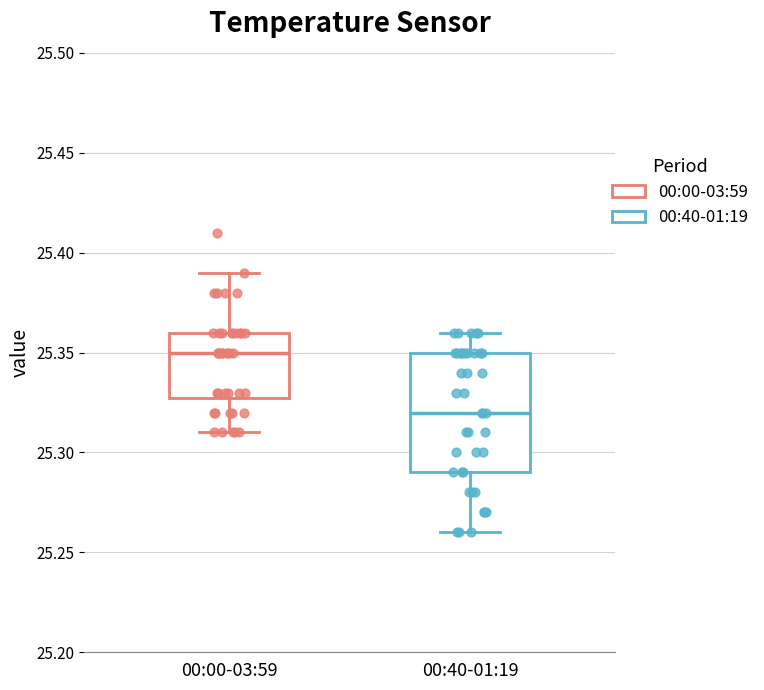

Reading left to right, read every box against the y-axis: the position of its median line, the range the box covers, and the ends of its whiskers. The values are not printed on the chart, so give them approximately, as read against the axis.

00:00-03:59: median 25.35, box 25.33 to 25.36, whiskers 25.31 to 25.39
00:40-01:19: median 25.32, box 25.29 to 25.35, whiskers 25.26 to 25.36